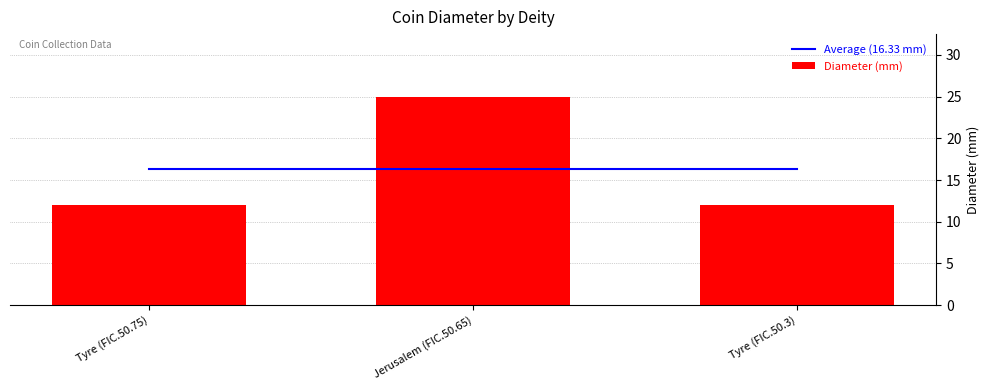

What is the lowest value of the Diameter (mm) series?

12